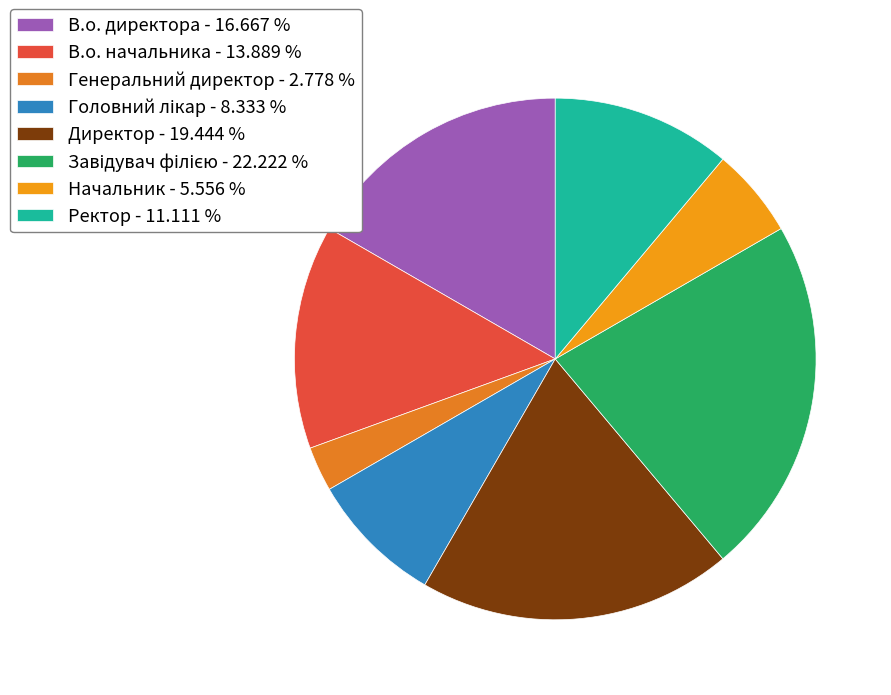

True or false: Ректор accounts for 1% of the total.

False